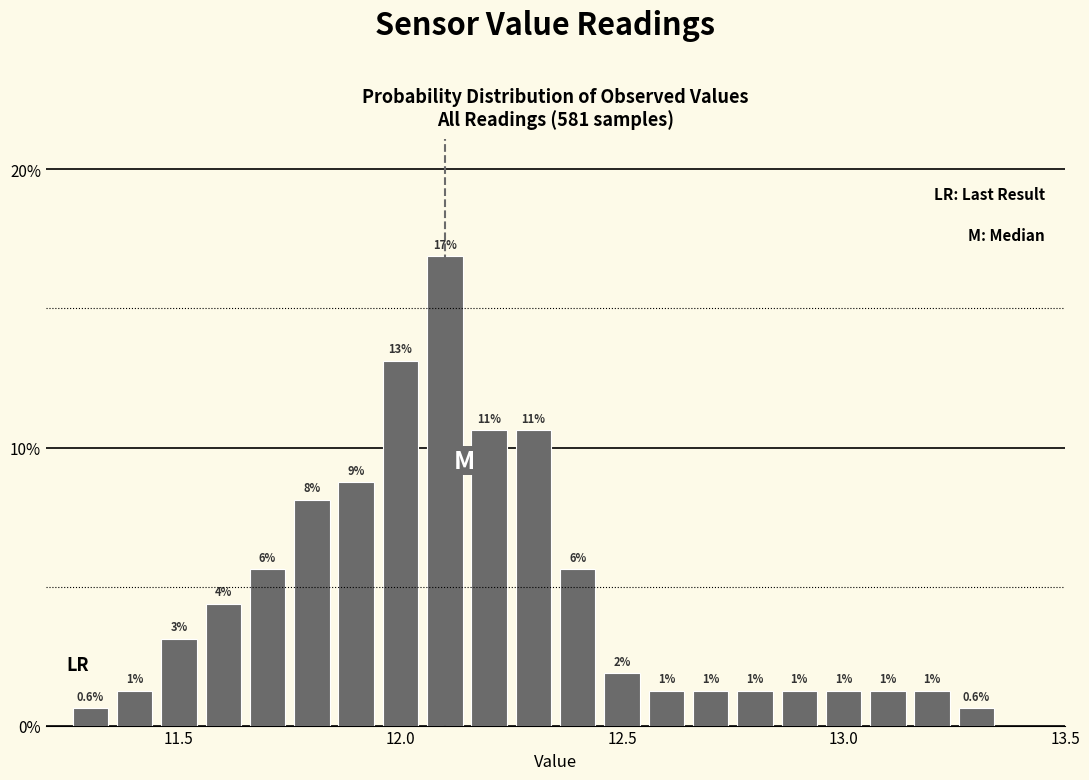

Around what value on the x-axis is the tallest bar? Give the approximate position of its centre, as read against the axis.

12.10